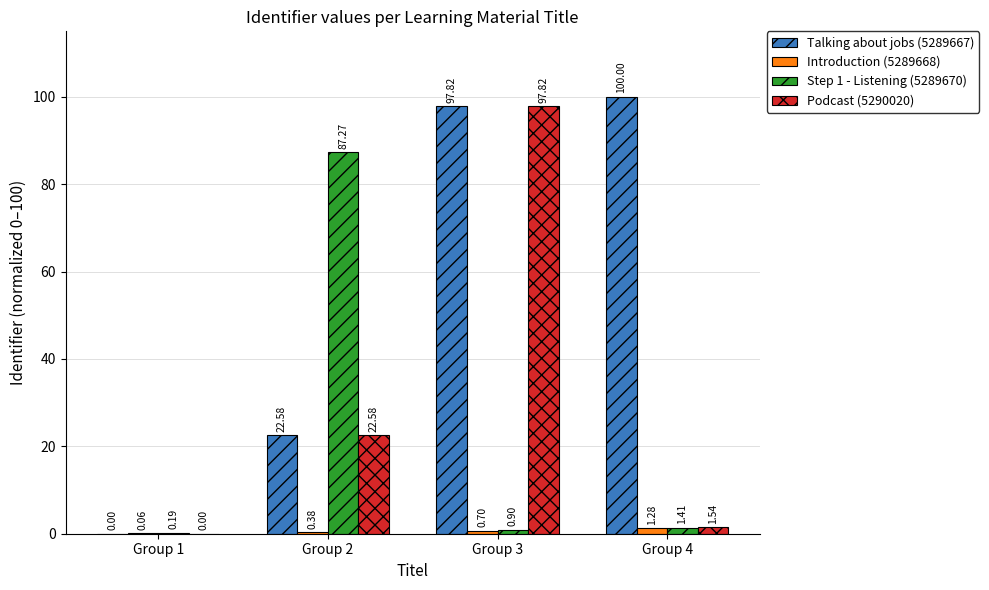

Between Group 3 and Group 4, which series saw the biggest shift?

Podcast (5290020)